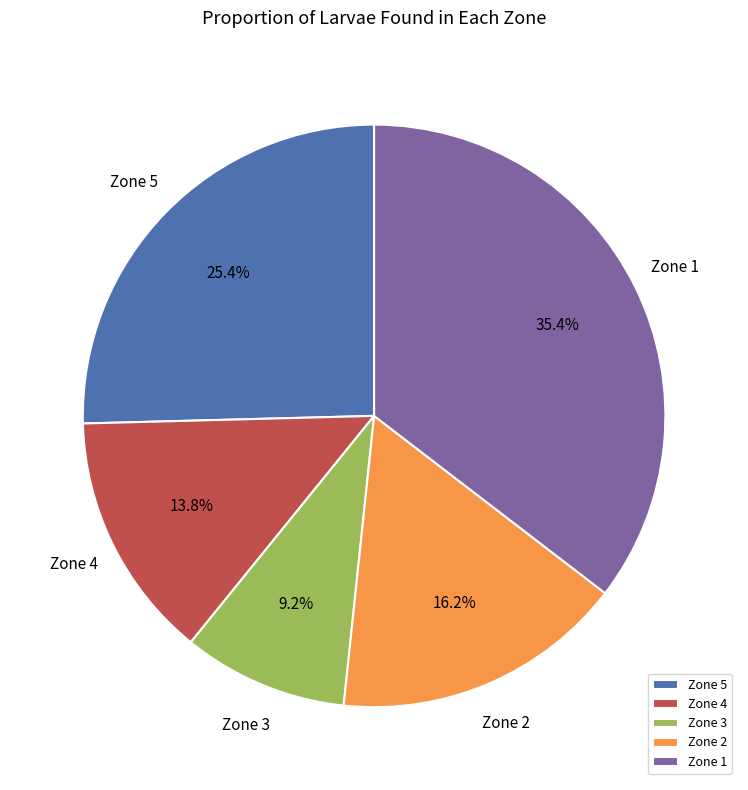

What is the total percentage of Zone 1 and Zone 3?

44.6%